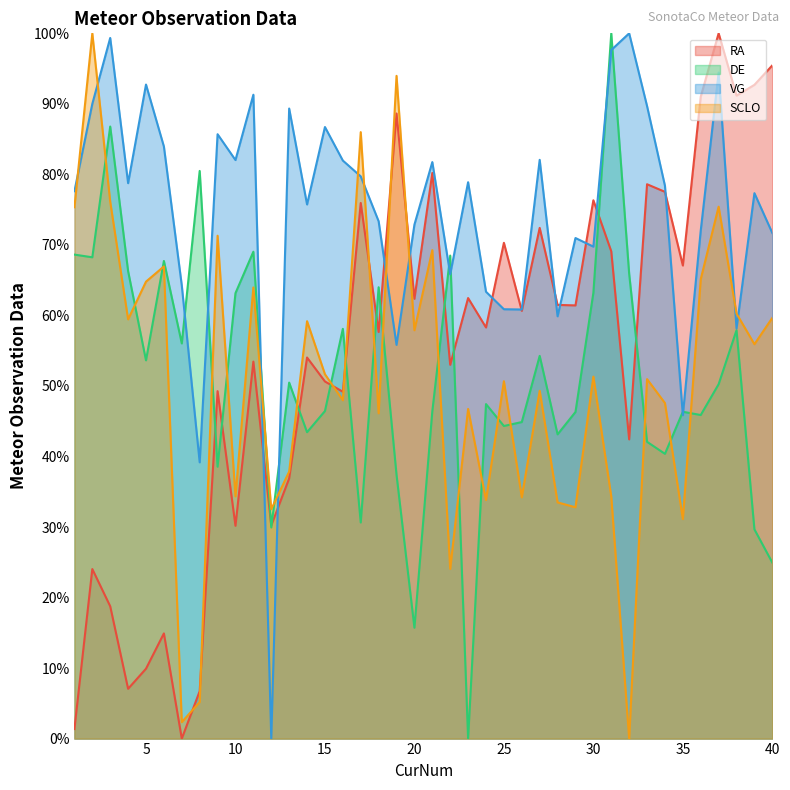

True or false: RA has a value of 1.4 at 38.

False